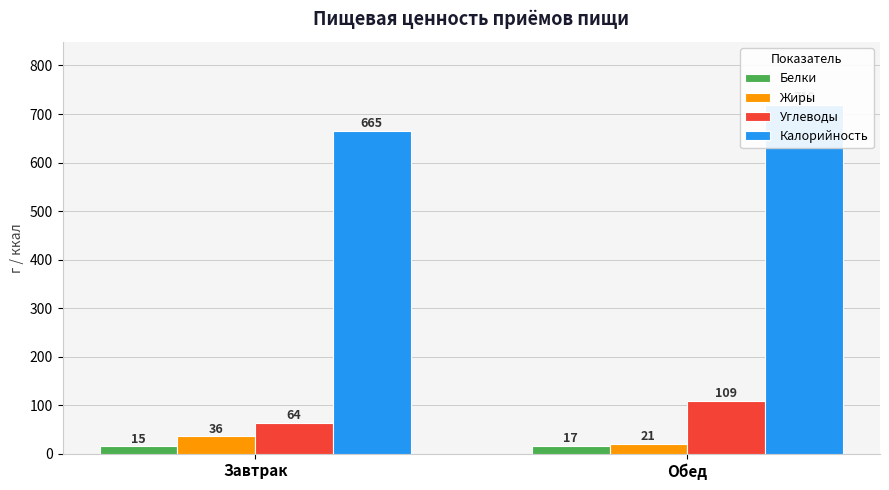

The value of Белки at Обед is 6. True or false?

False